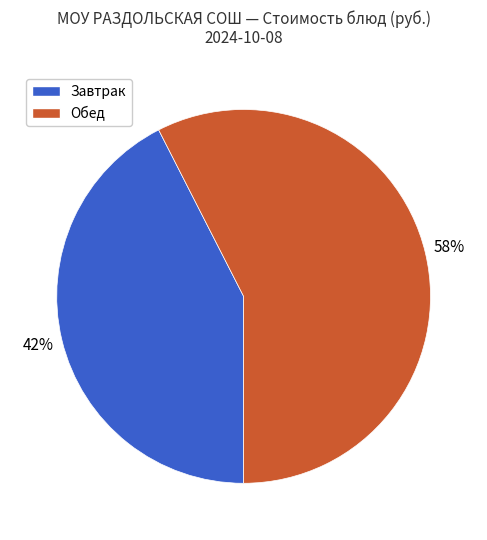

What is the ratio of the value at Завтрак to the value at Обед?

0.7